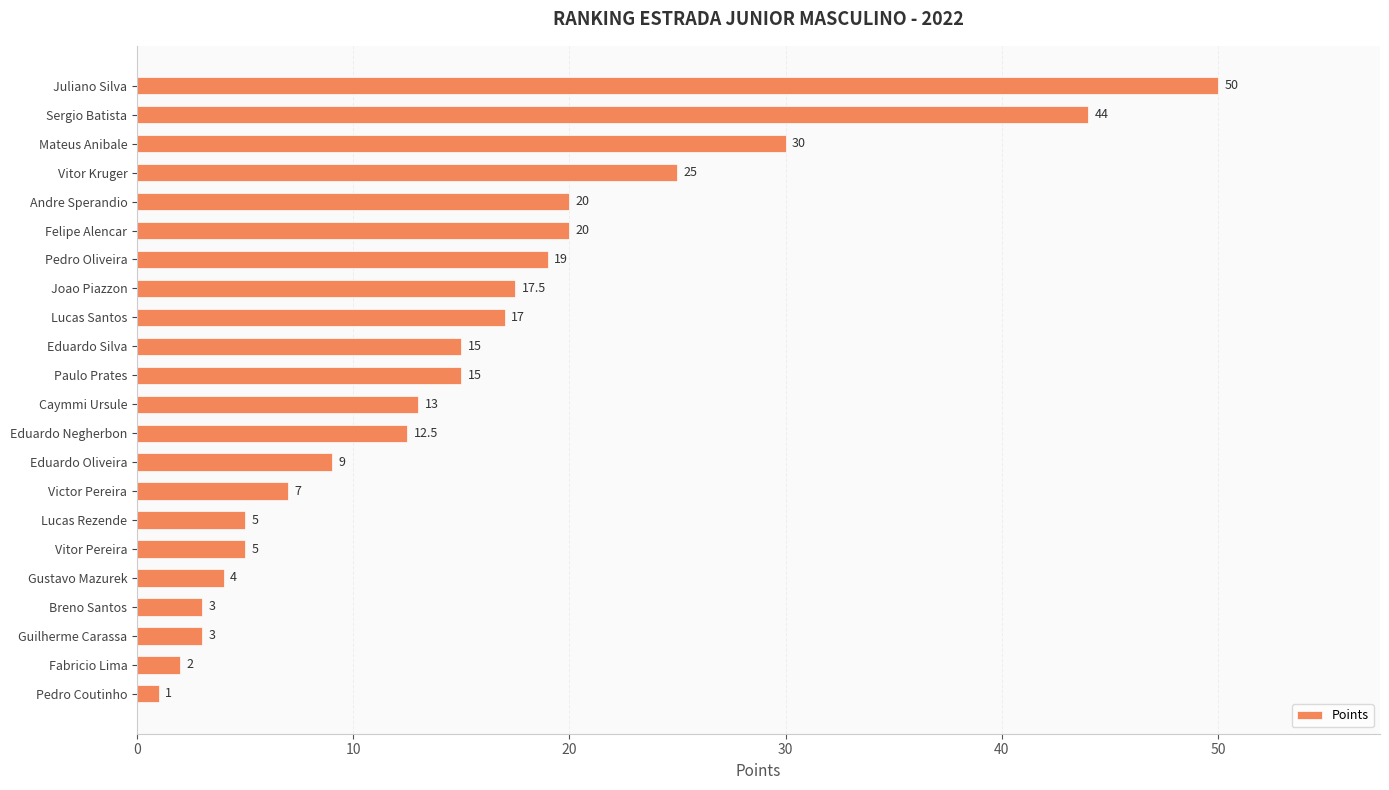

Does the chart contain stacked bars?

No